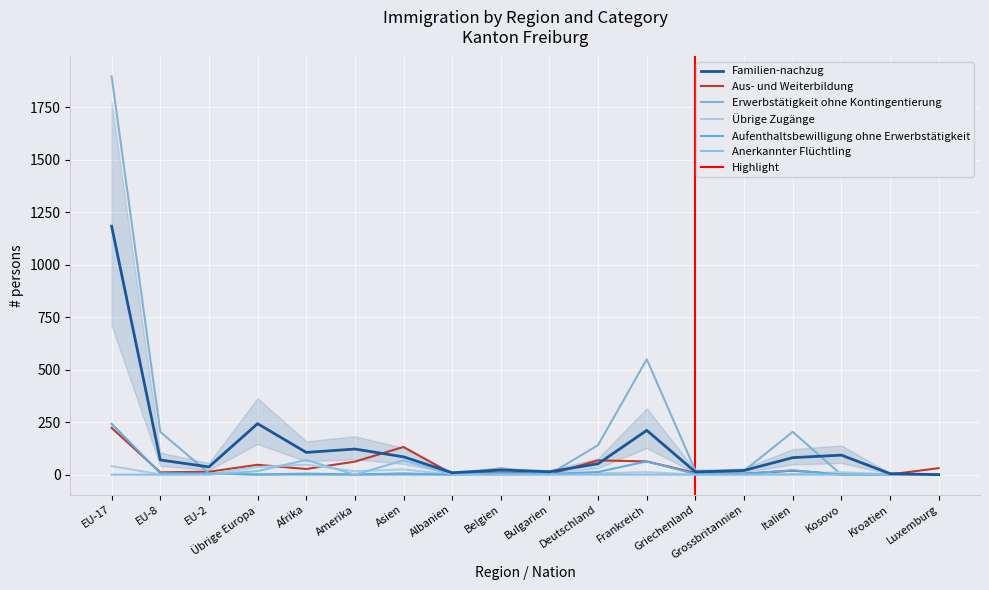

The value of Erwerbstätigkeit ohne Kontingentierung at Afrika is 1011. True or false?

False